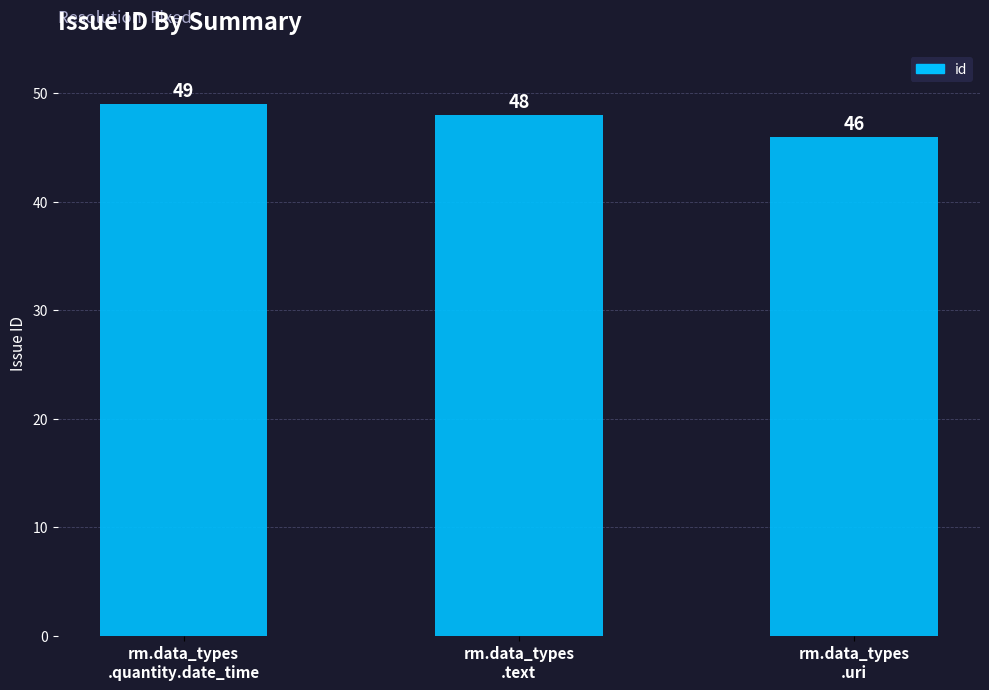

What is the value of the 2nd bar from the left?

48